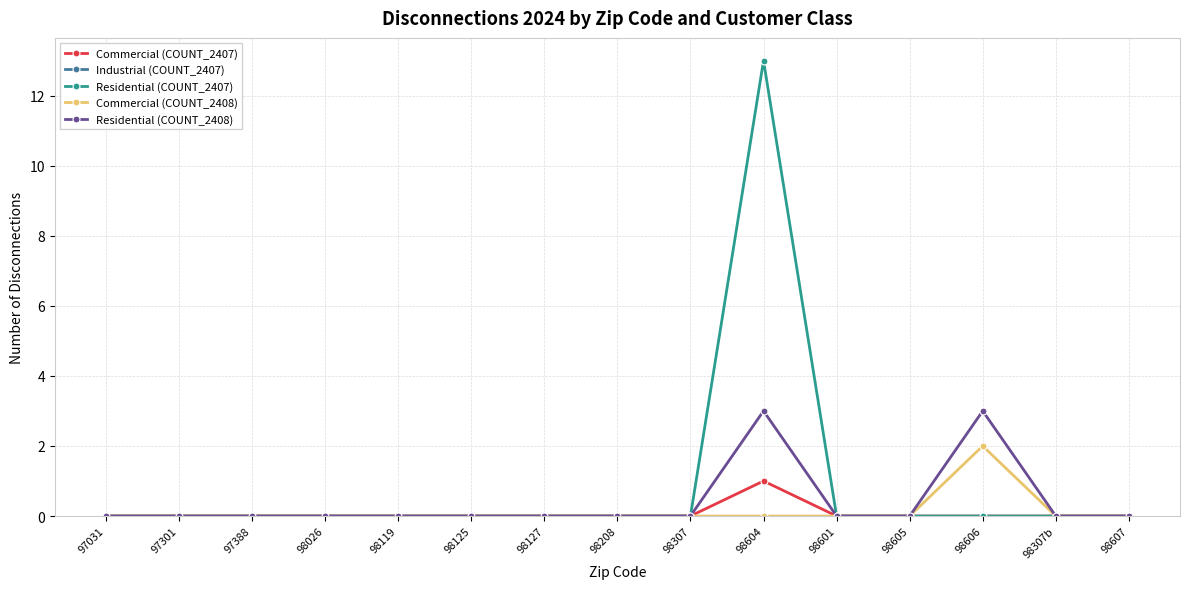

Which series has the largest range (max minus min)?

Residential (COUNT_2407)